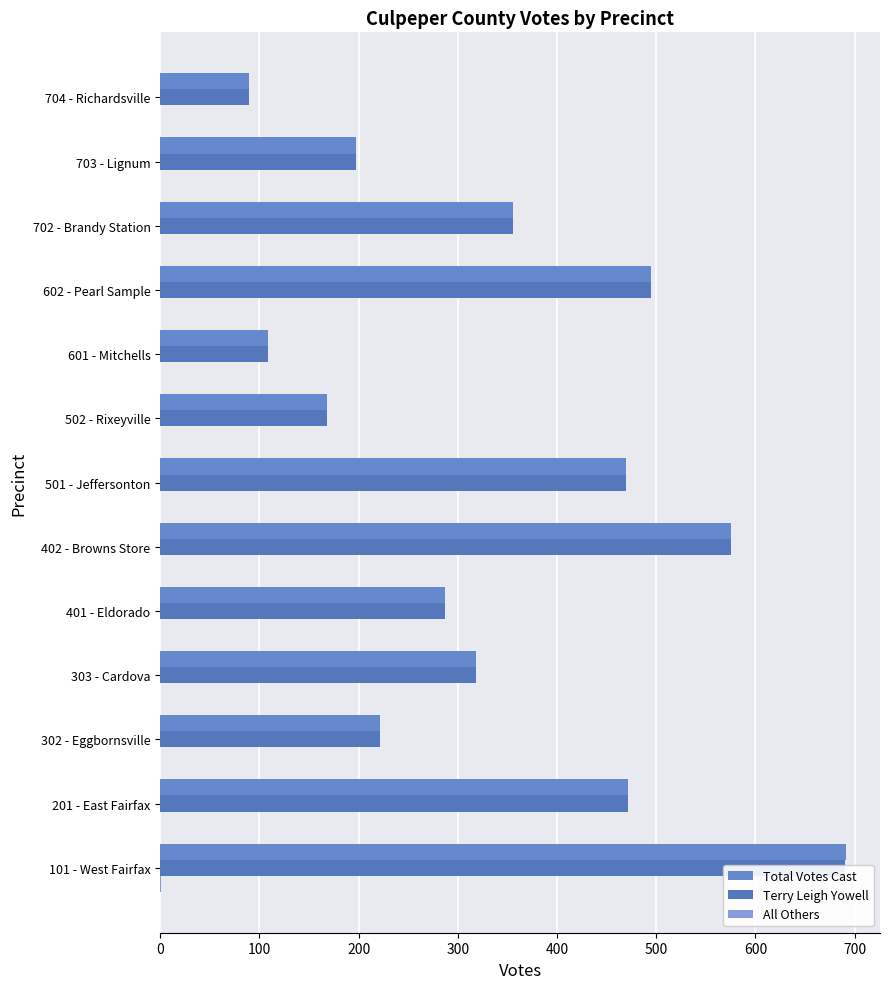

Reading right to left, extract all data points from this chart.

Total Votes Cast: 89	197	356	495	109	168	469	575	287	318	221	472	691
Terry Leigh Yowell: 89	197	356	495	109	168	469	575	287	318	221	472	690
All Others: 0	0	0	0	0	0	0	0	0	0	0	0	1